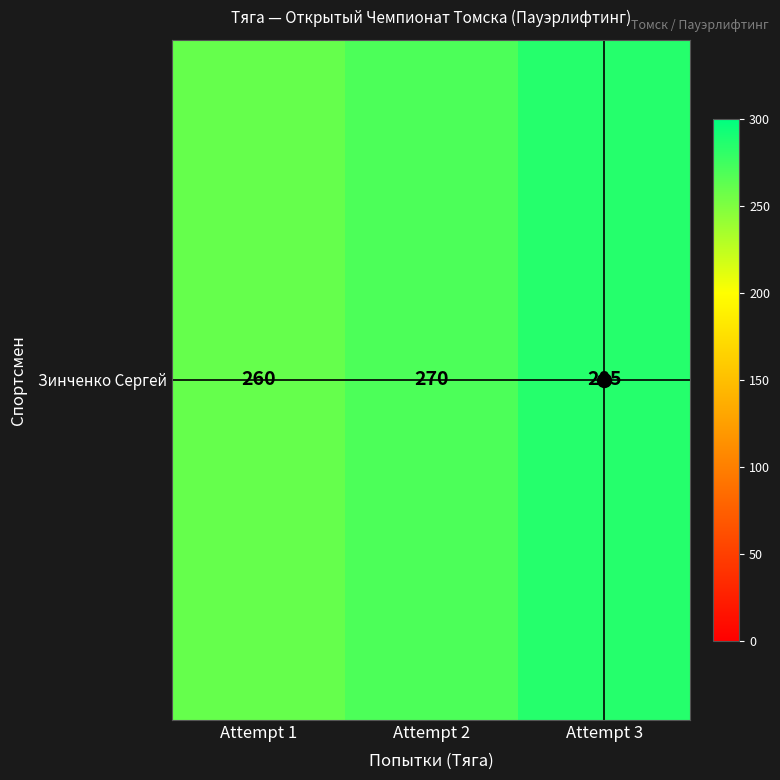

Reading left to right, list all the values displayed in this chart.

Attempt 1=260	Attempt 2=270	Attempt 3=285